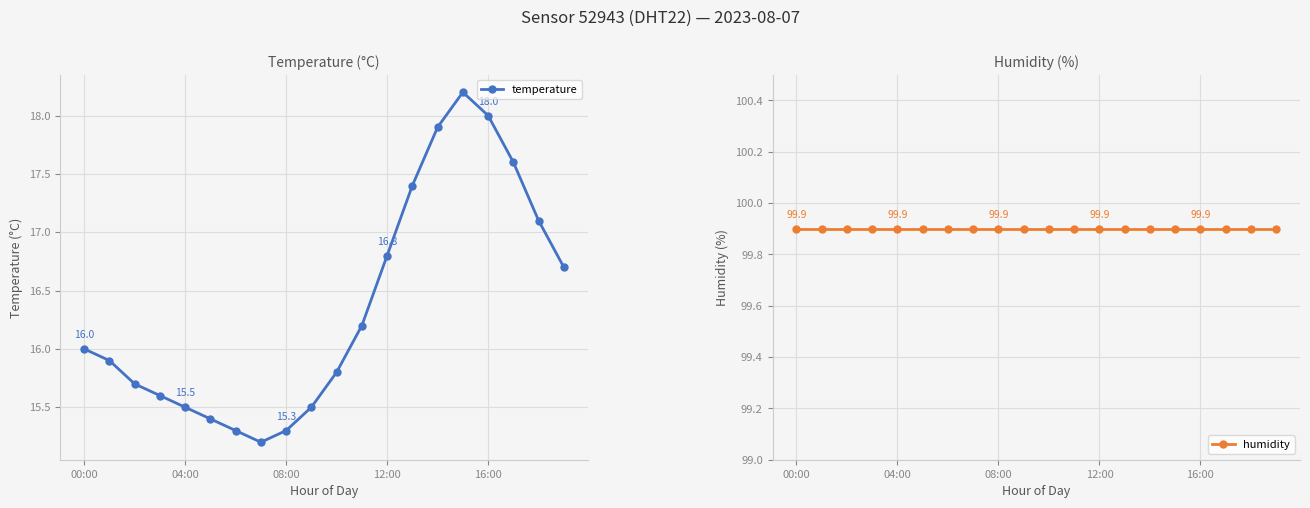

Reading right to left, transcribe all the data shown in this chart.

temperature: 16.7	17.1	17.6	18.0	18.2	17.9	17.4	16.8	16.2	15.8	15.5	15.3	15.2	15.3	15.4	15.5	15.6	15.7	15.9	16.0
humidity: 99.9	99.9	99.9	99.9	99.9	99.9	99.9	99.9	99.9	99.9	99.9	99.9	99.9	99.9	99.9	99.9	99.9	99.9	99.9	99.9